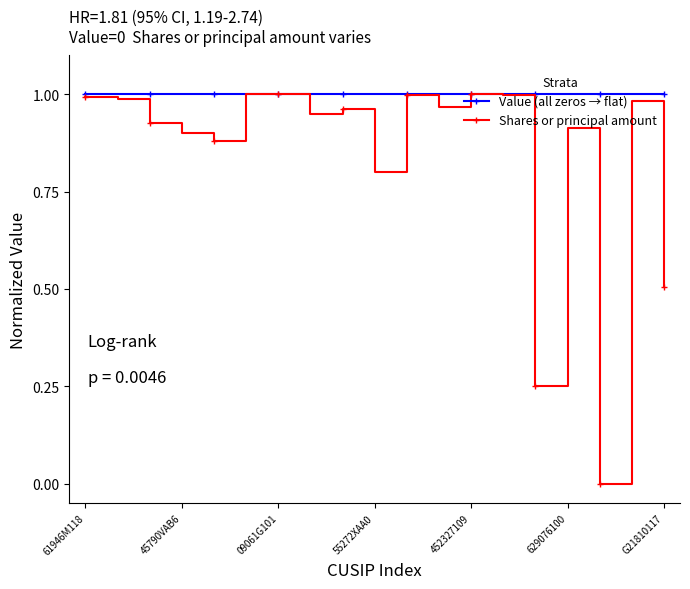

Which series has the largest range (max minus min)?

Shares or principal amount